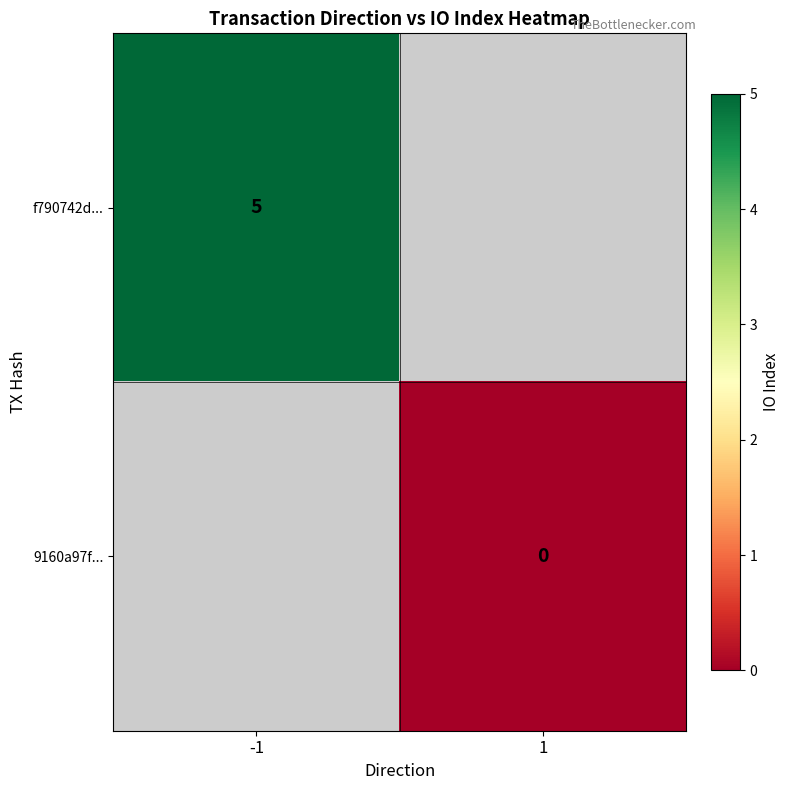

At which category does the chart reach its peak across all series?

-1